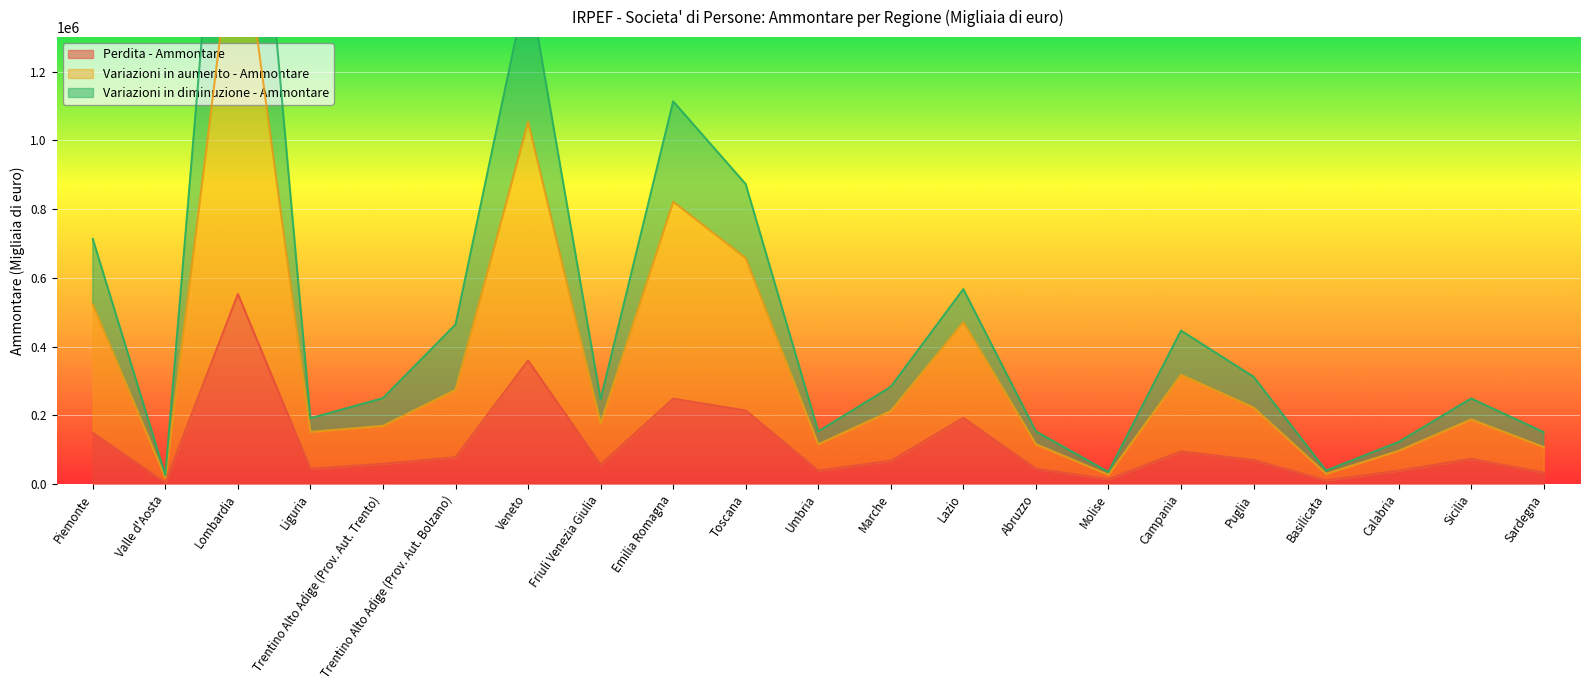

Which series has the largest range (max minus min)?

Variazioni in diminuzione - Ammontare